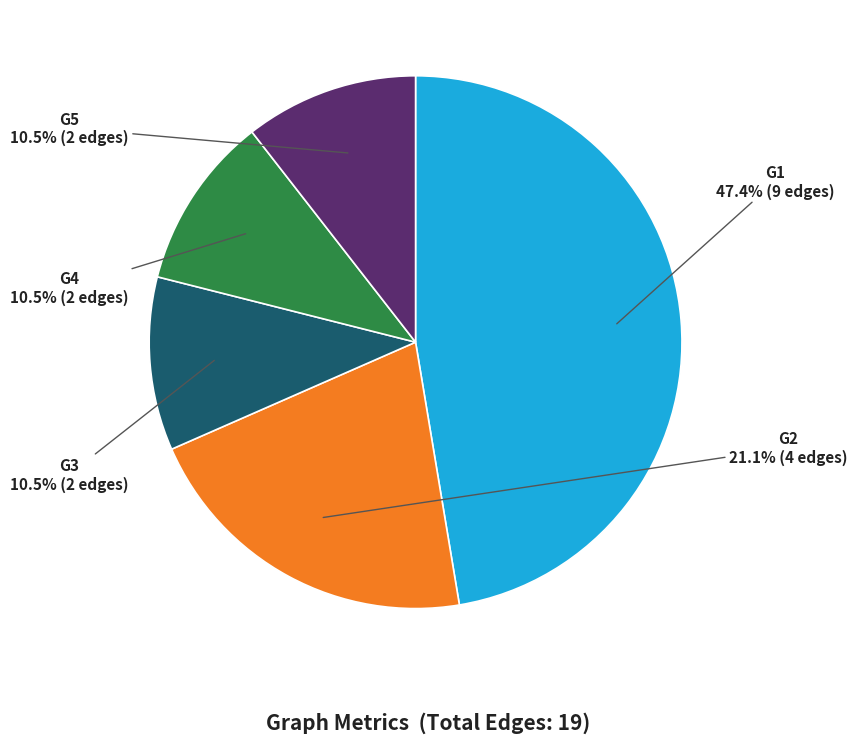

The G5 slice represents 1% of the pie. True or false?

False